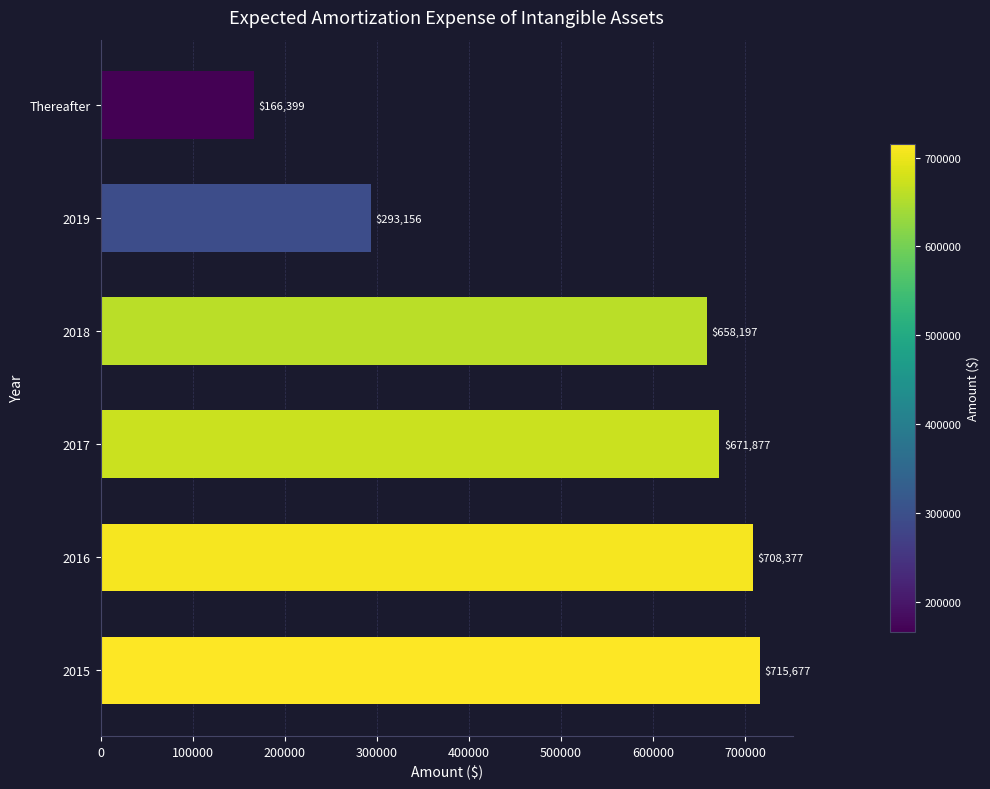

What is the change in value from 2017 to 2019?

-378721